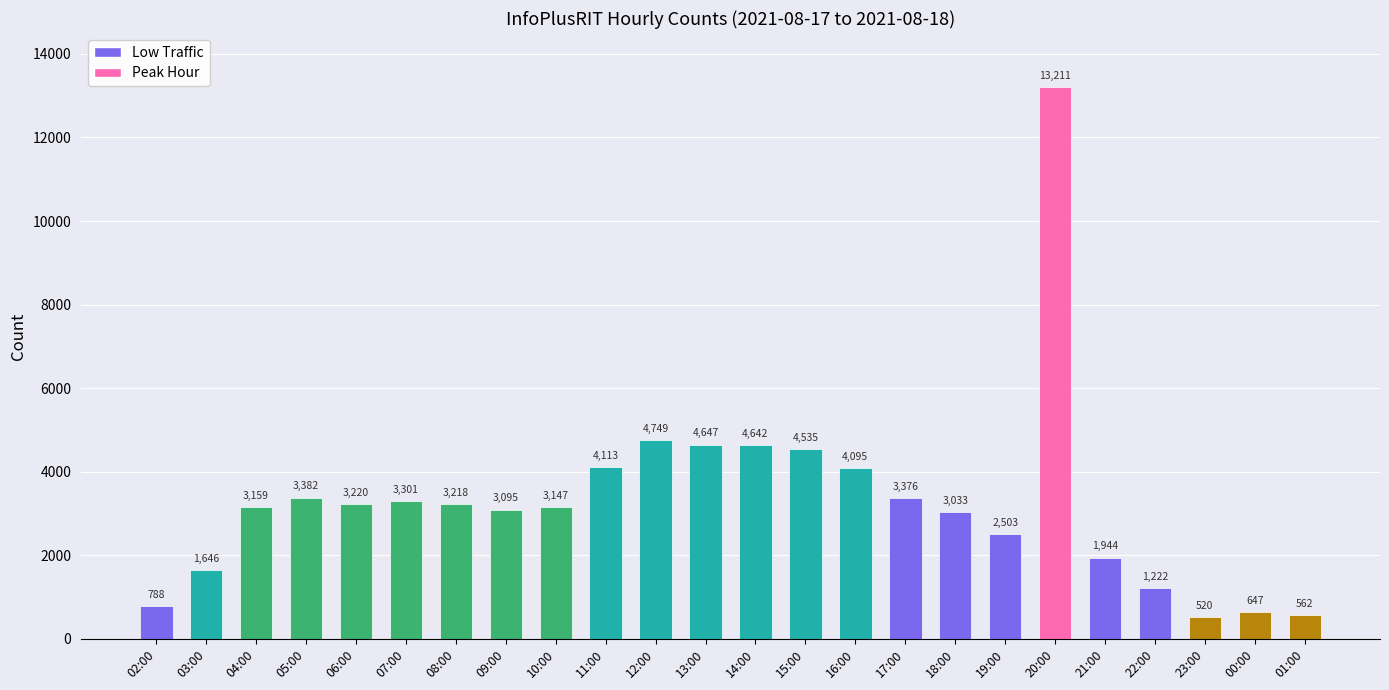

List the labels in order of value, largest first.

20:00, 12:00, 13:00, 14:00, 15:00, 11:00, 16:00, 05:00, 17:00, 07:00, 06:00, 08:00, 04:00, 10:00, 09:00, 18:00, 19:00, 21:00, 03:00, 22:00, 02:00, 00:00, 01:00, 23:00